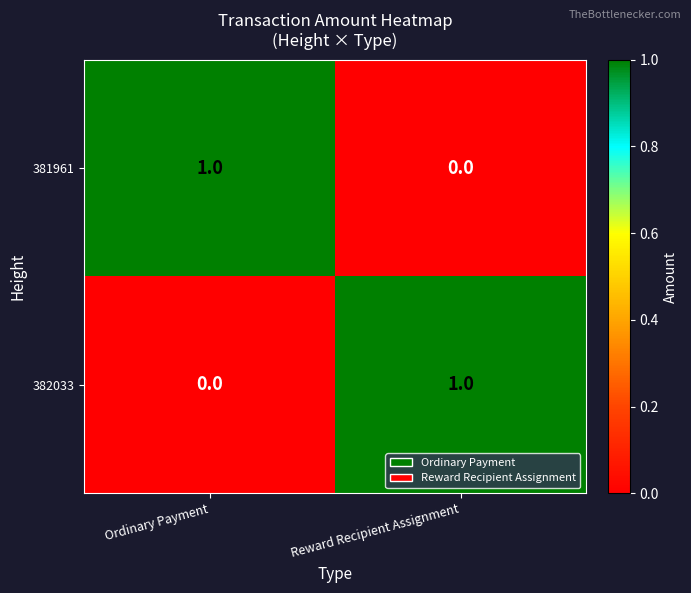

At Reward Recipient Assignment, list the series in order from largest to smallest.

382033, 381961